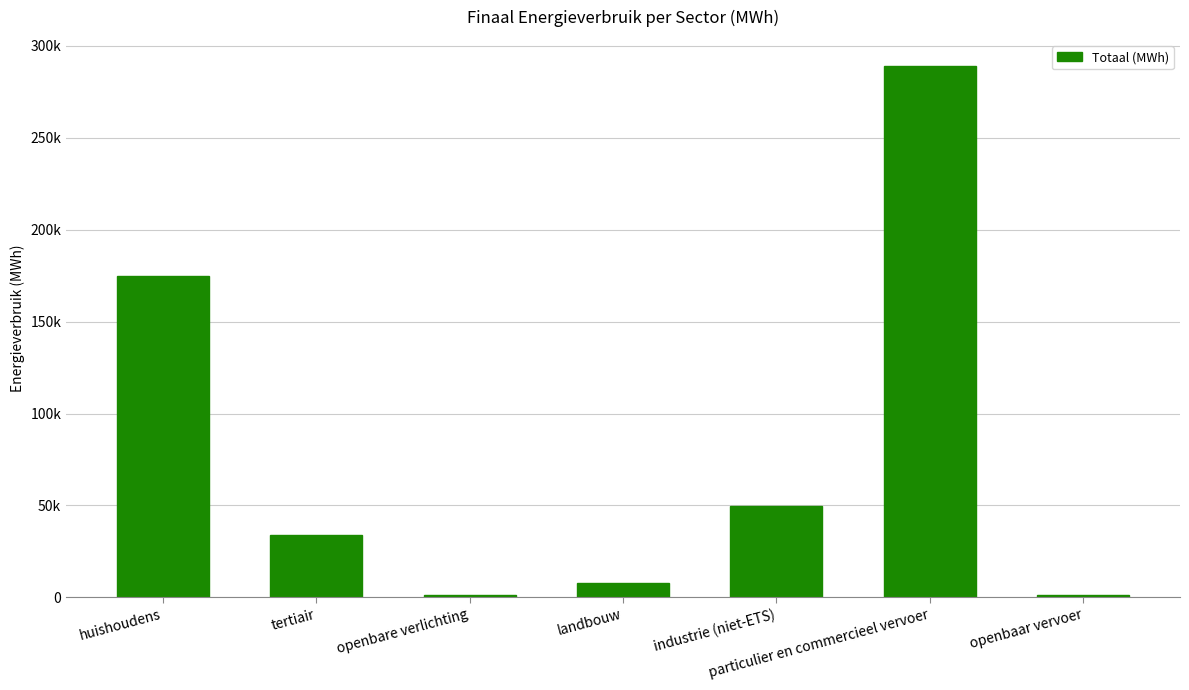

What is the sum of all values?

557685.7